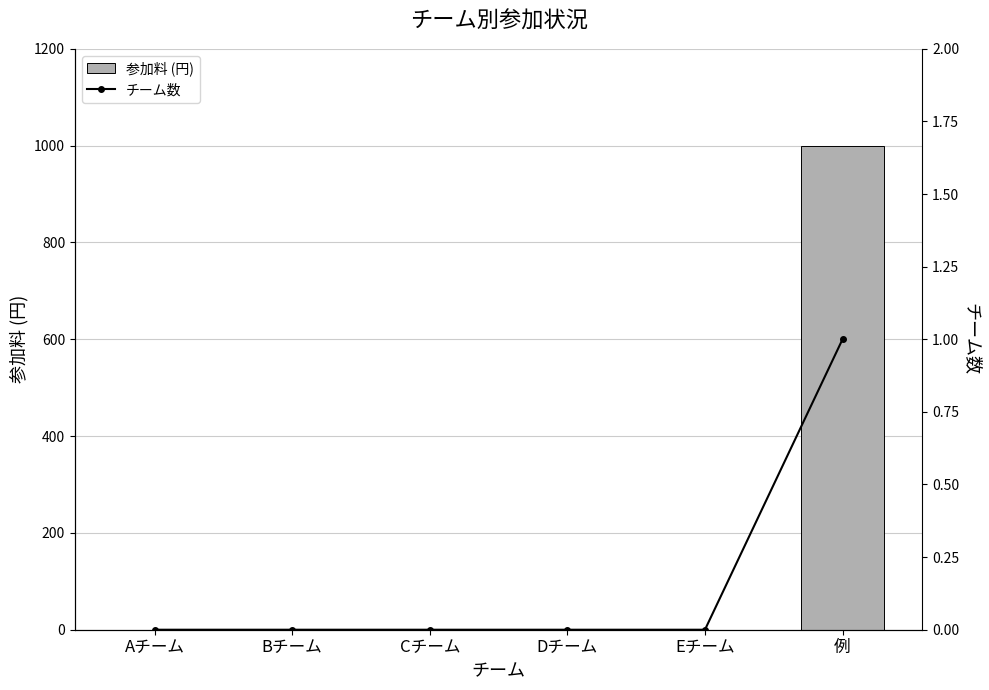

Rank the categories by 参加料 (円) value from highest to lowest.

例, Aチーム, Bチーム, Cチーム, Dチーム, Eチーム